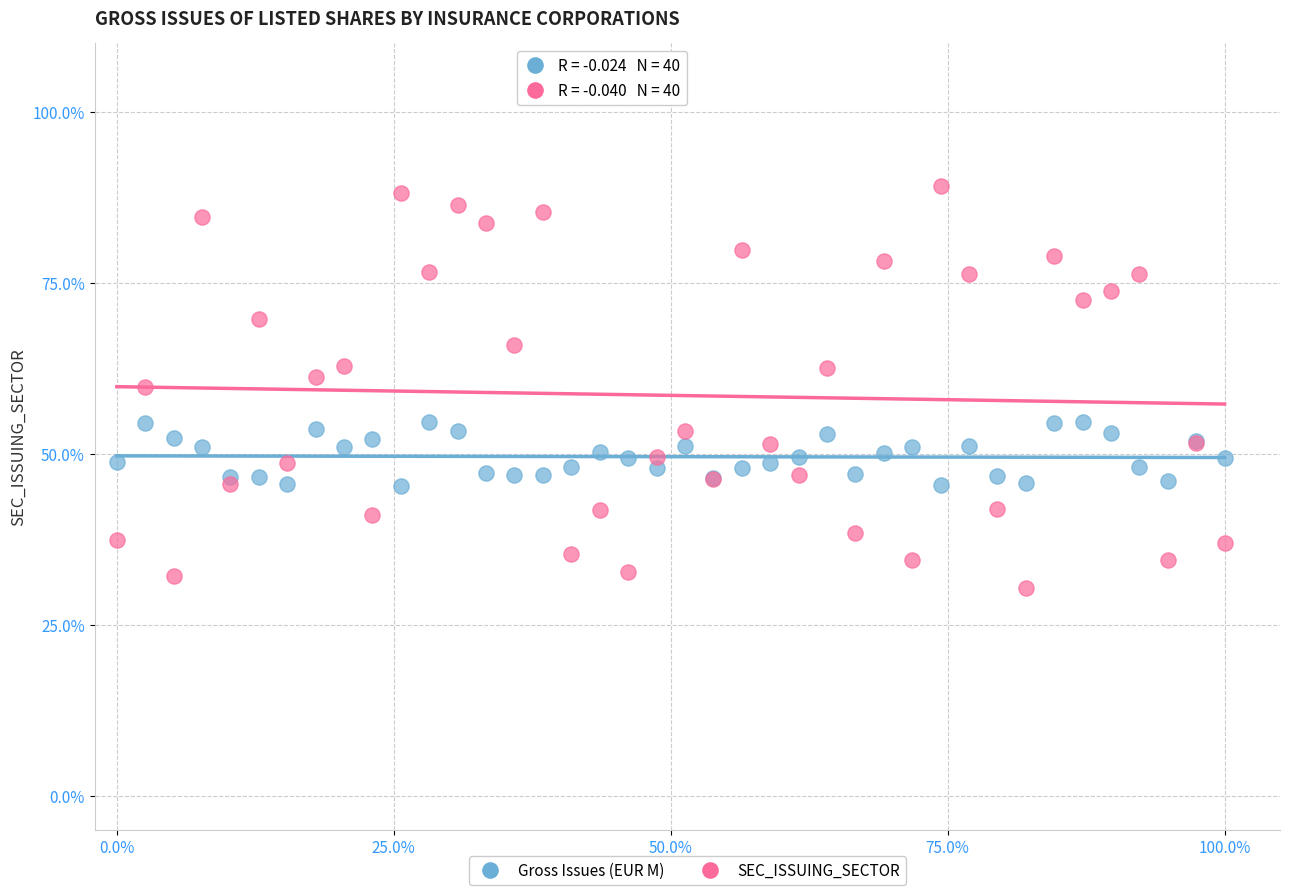

Which series contains the lowest Y value?

SEC_ISSUING_SECTOR